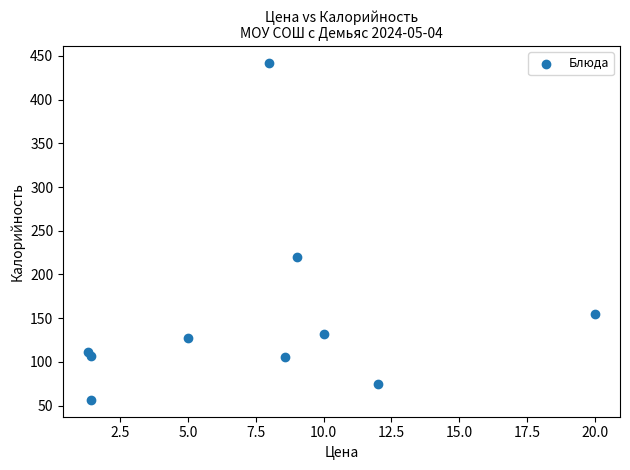

What Y value in the scatter plot is closest to 249?

219.7